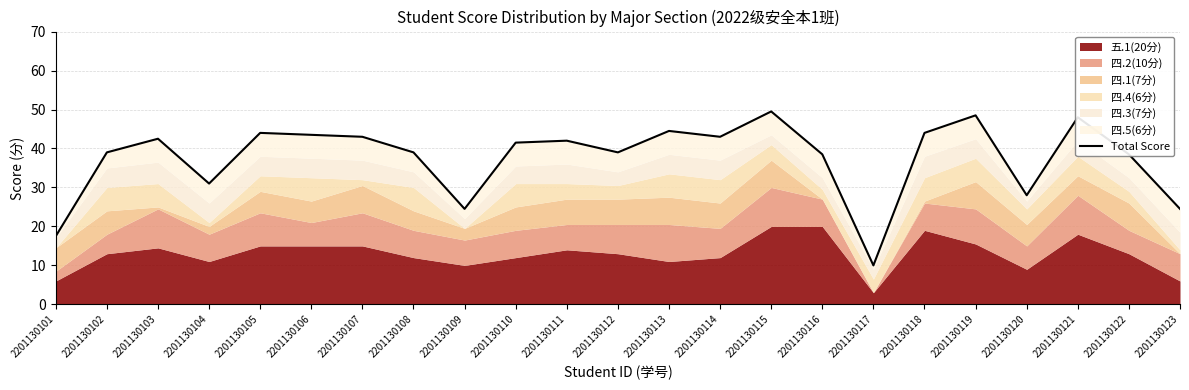

What is the smallest value displayed?

10.0